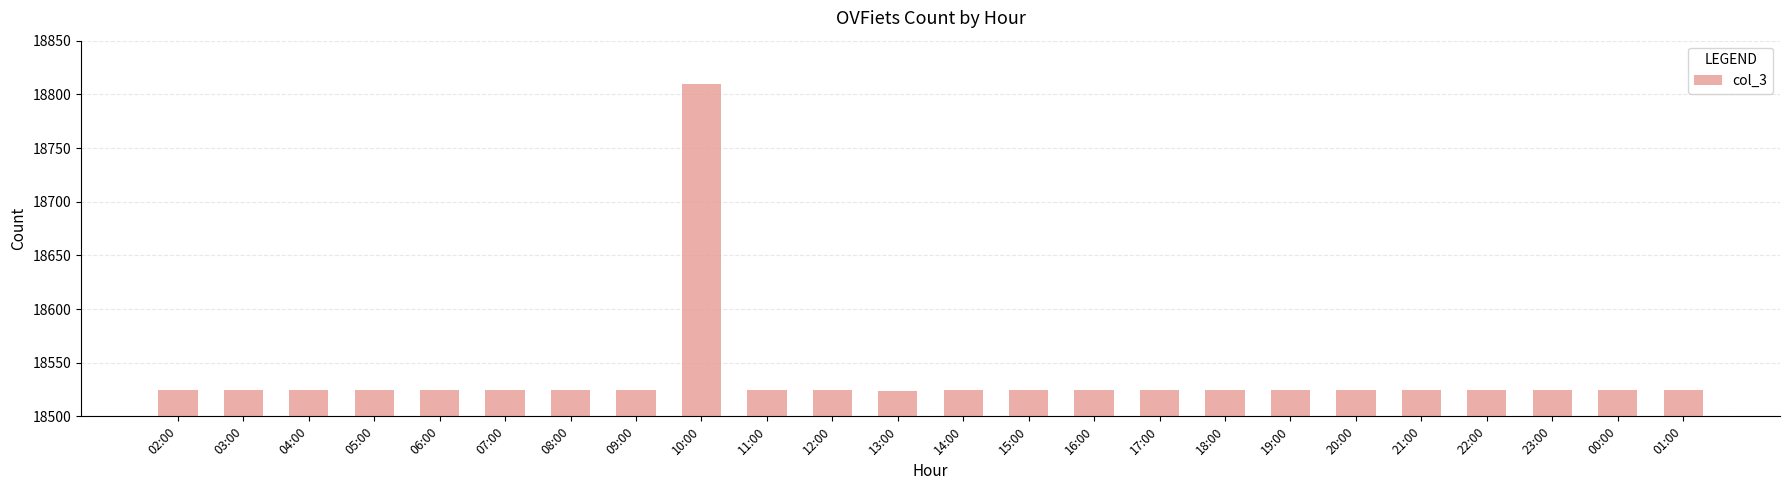

How many distinct data groups are displayed?

1